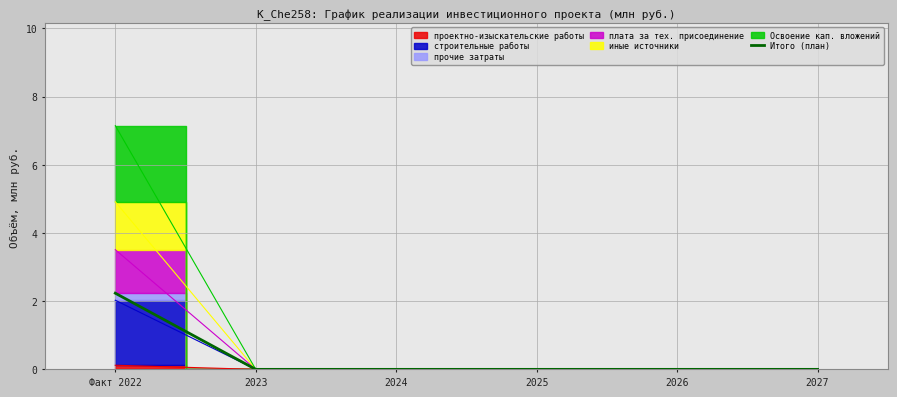

Reading right to left, what are all the values shown in this chart?

0.0	0.0	0.0	0.0	0.0	2.2